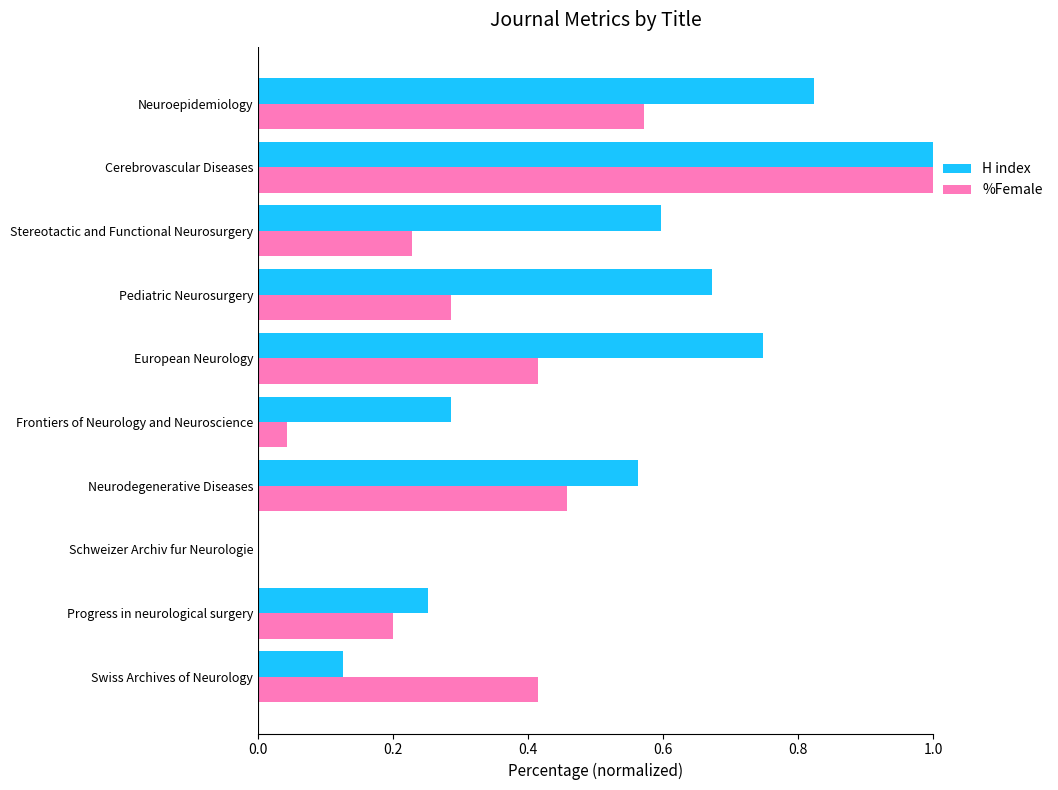

True or false: H index has a value of 0.0 at Schweizer Archiv fur Neurologie.

True